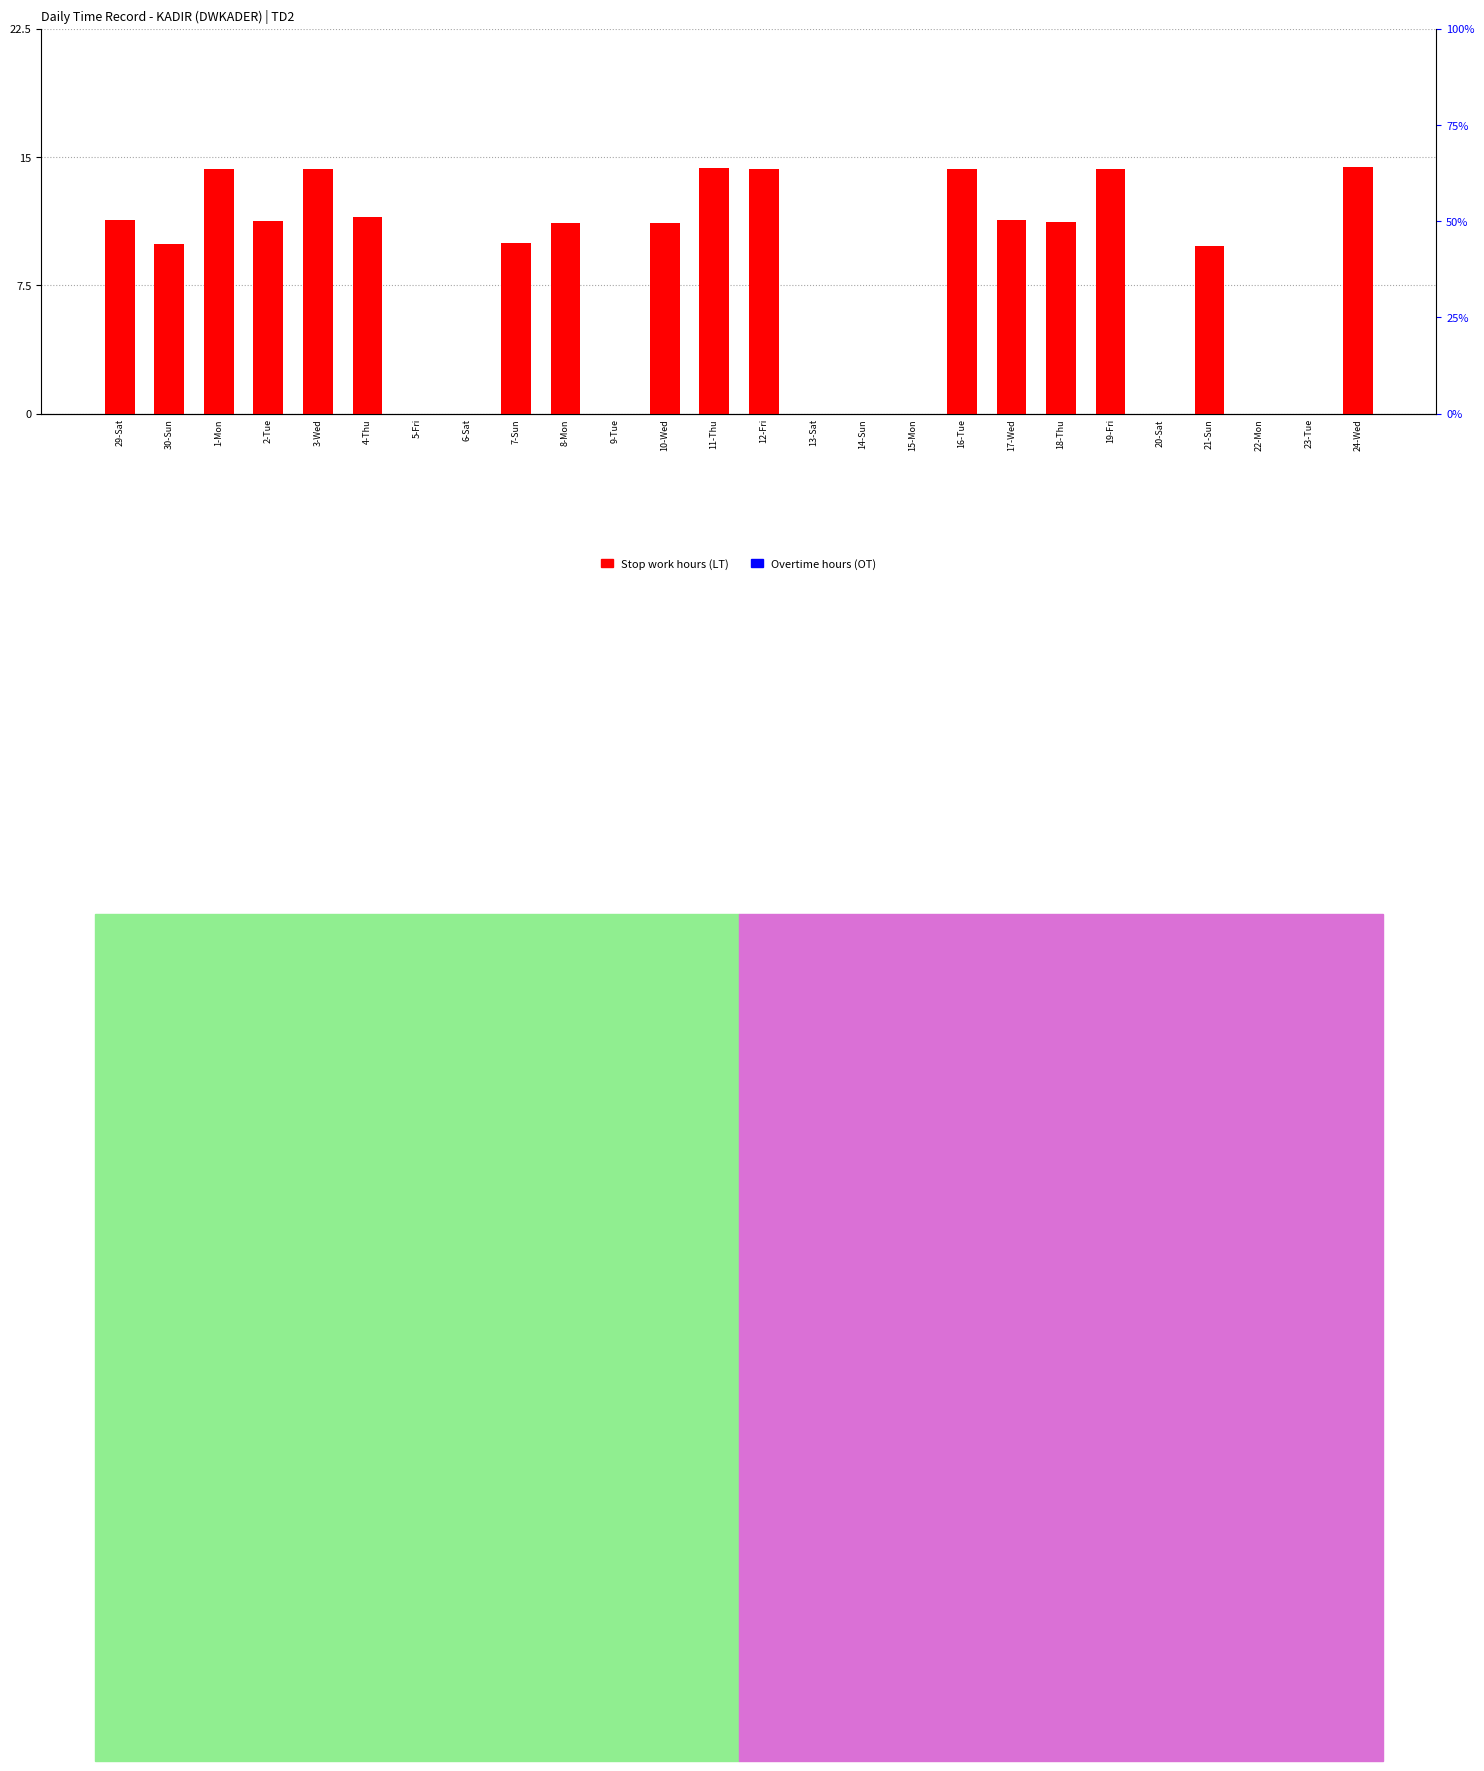

Rank the series by their maximum value, from highest to lowest.

Stop work hours (LT), Overtime hours (OT)